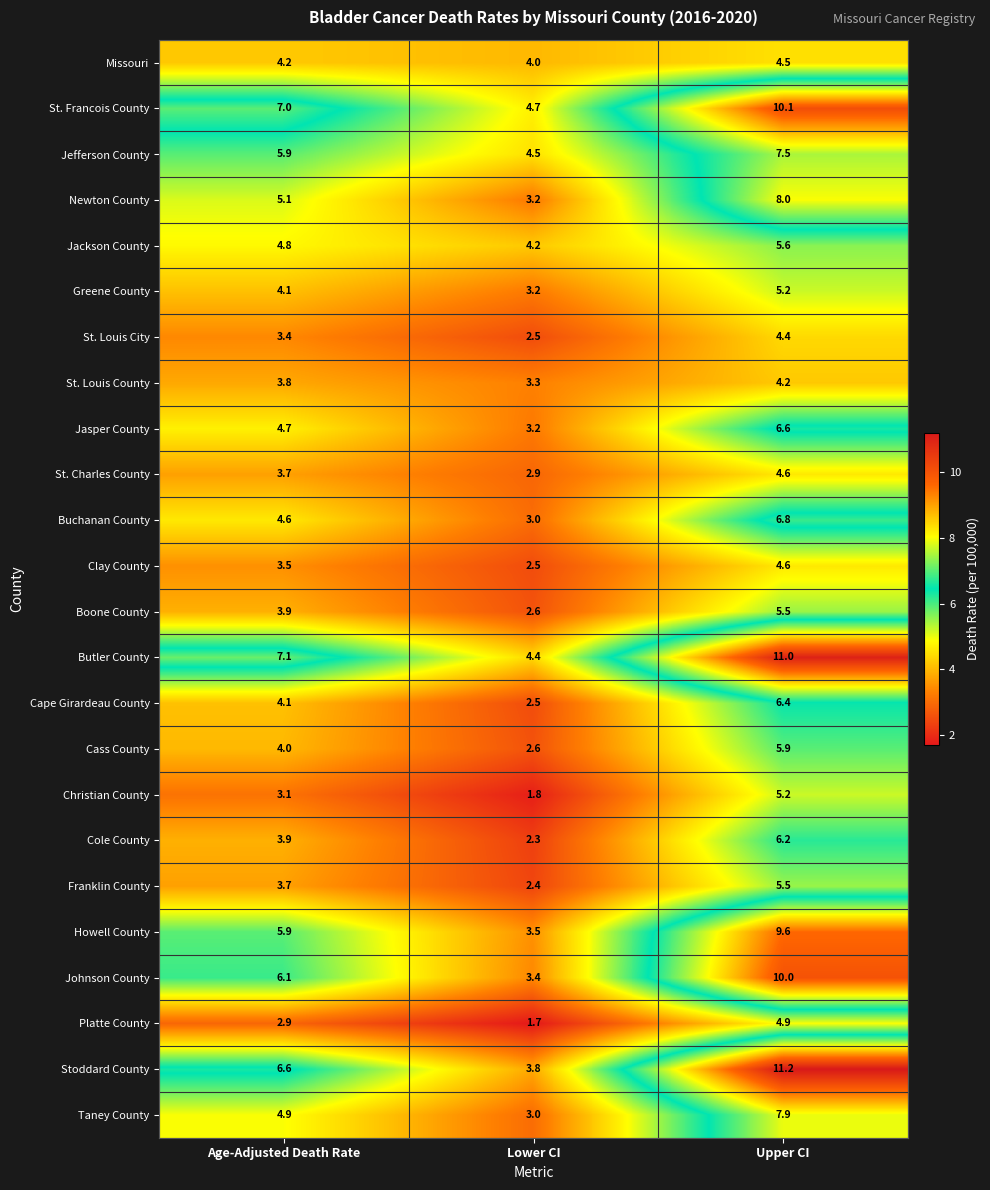

At how many categories does at least one series exceed 1?

3